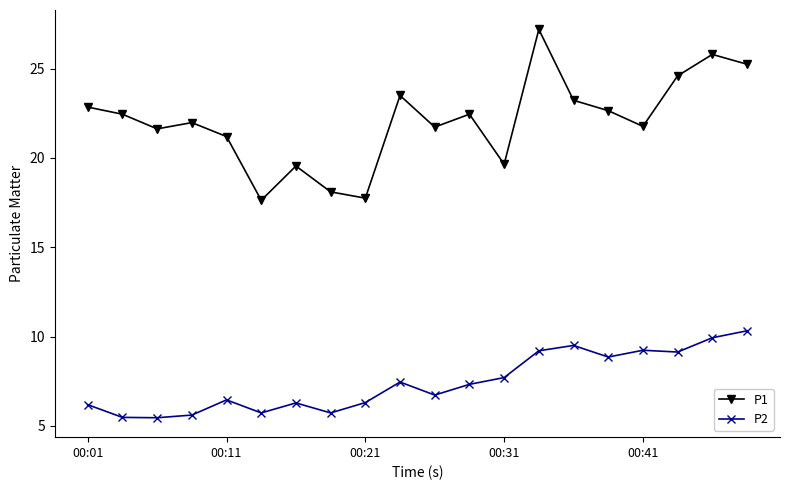

How many interior local valleys does the P1 series have?

6